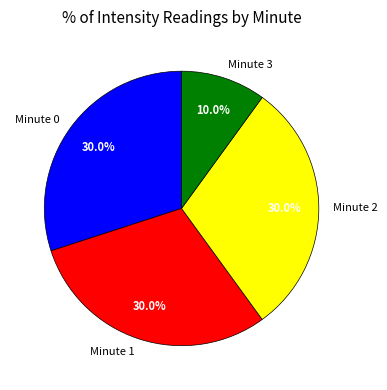

To the nearest percent, what is the difference between the largest and smallest slice percentages?

20%